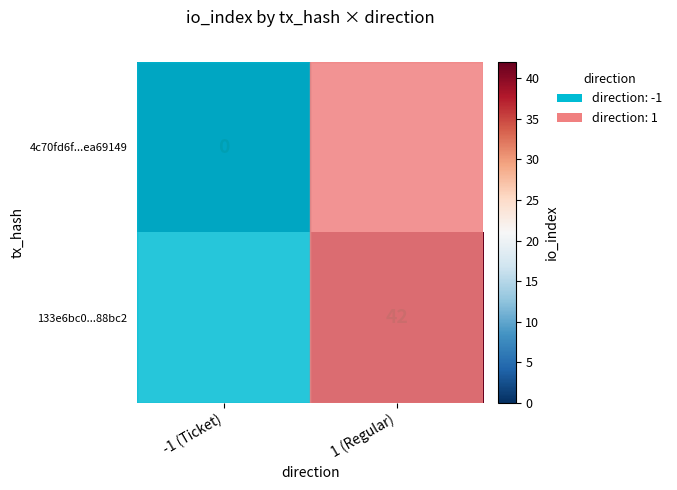

Count the number of categories in the chart.

2